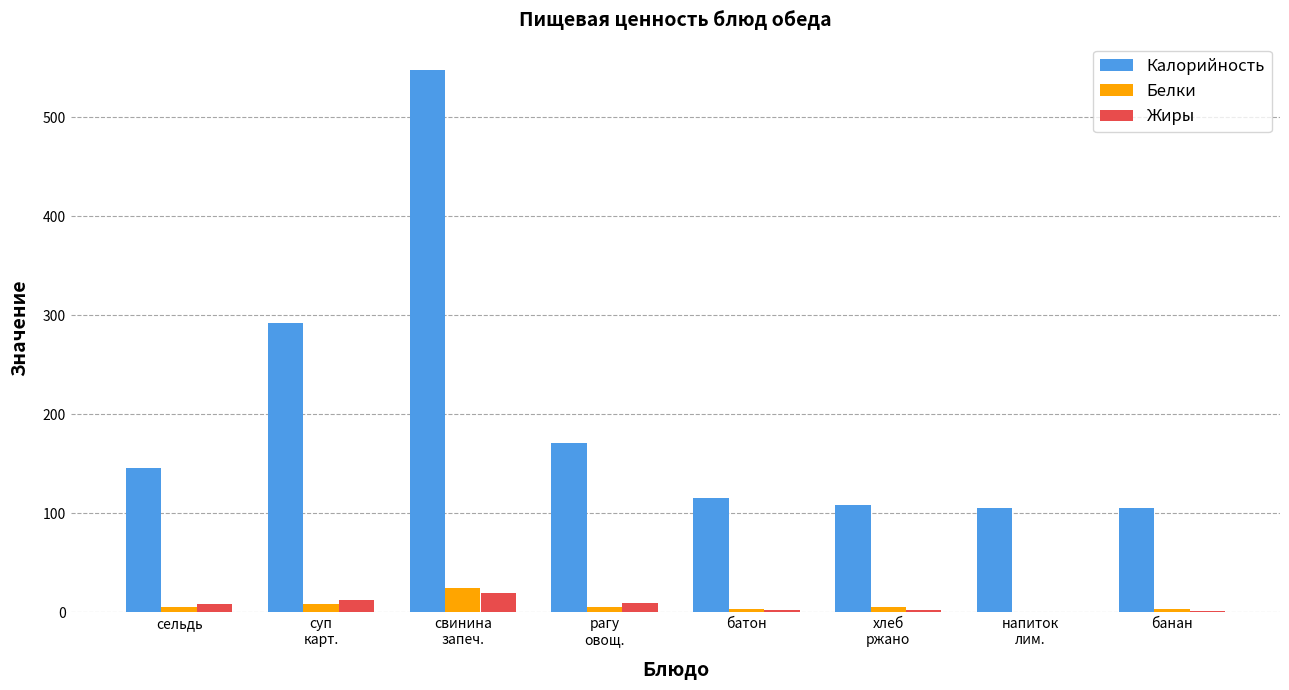

The value of Калорийность at банан is 65.2. True or false?

False